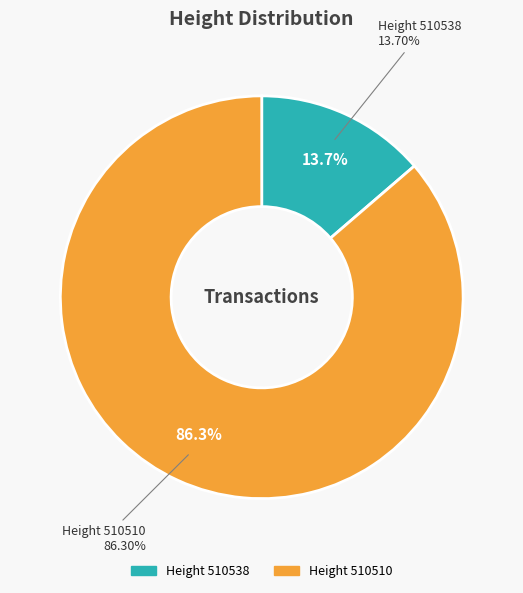

To the nearest percent, what portion does 510510 represent?

86%